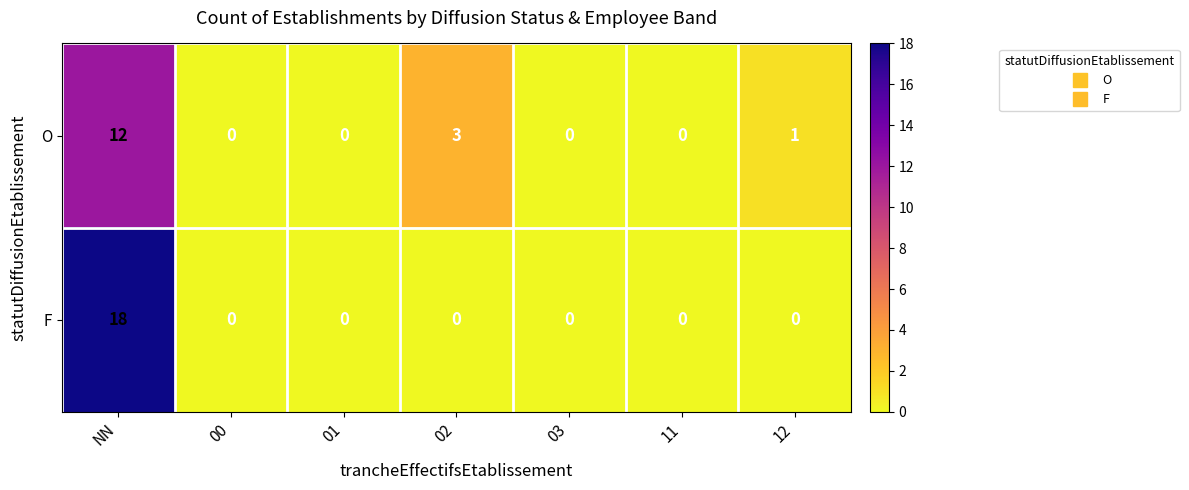

What is the total value across all series at 12?

1